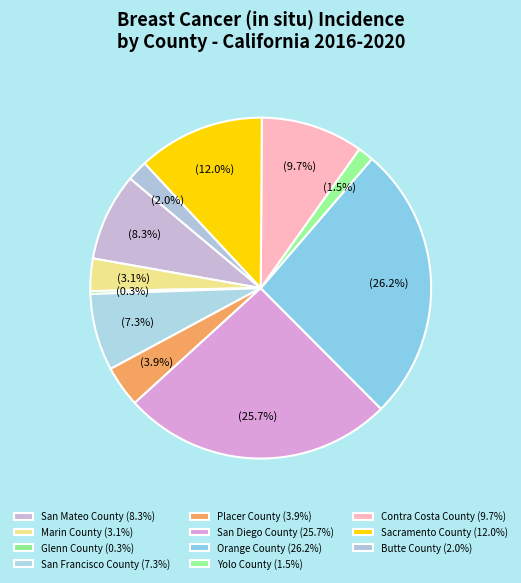

Does Yolo County account for over 50% of the chart?

No